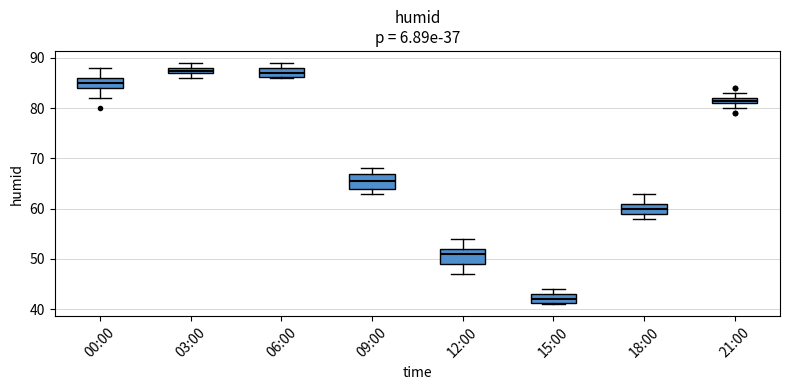

Where is the upper edge of the box for 18:00 on the y-axis? The values are not printed on the chart, so give them approximately, as read against the axis.

61